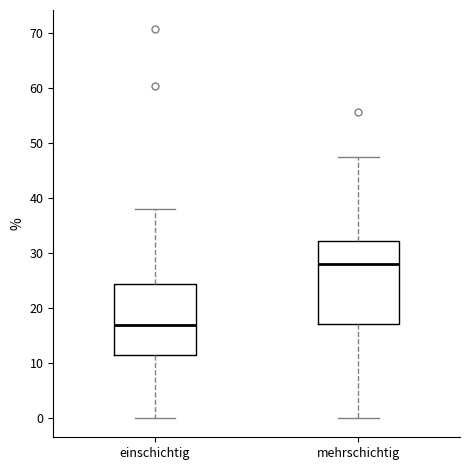

Reading left to right, transcribe this box plot: for each box, give where its median line is, the range the box spans, and where its two whiskers end, as read against the y-axis. The values are not printed on the chart, so give them approximately, as read against the axis.

einschichtig: median 17, box 11 to 24, whiskers 0 to 38
mehrschichtig: median 28, box 17 to 32, whiskers 0 to 47